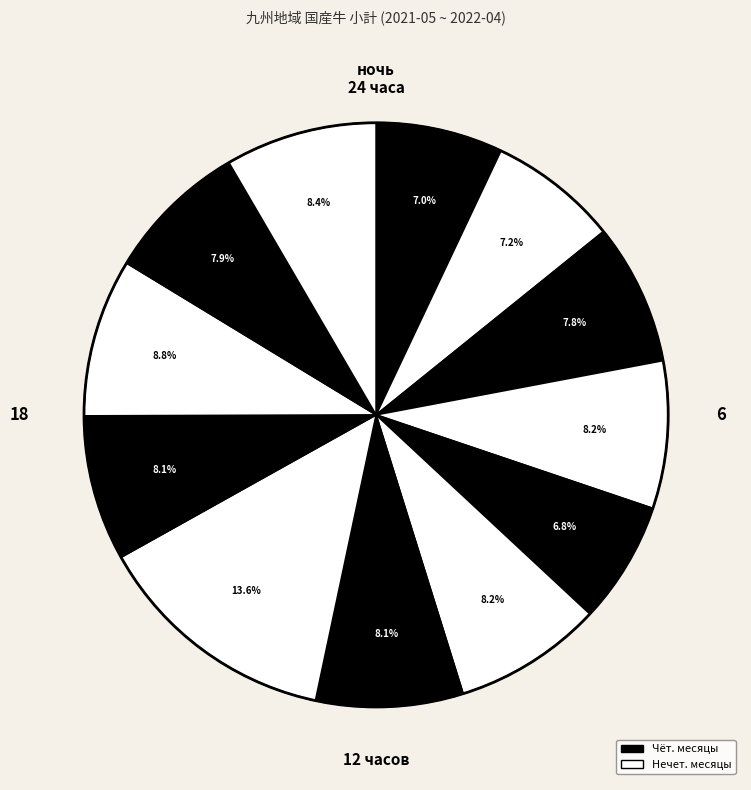

Is there any slice that represents more than half of the pie?

No